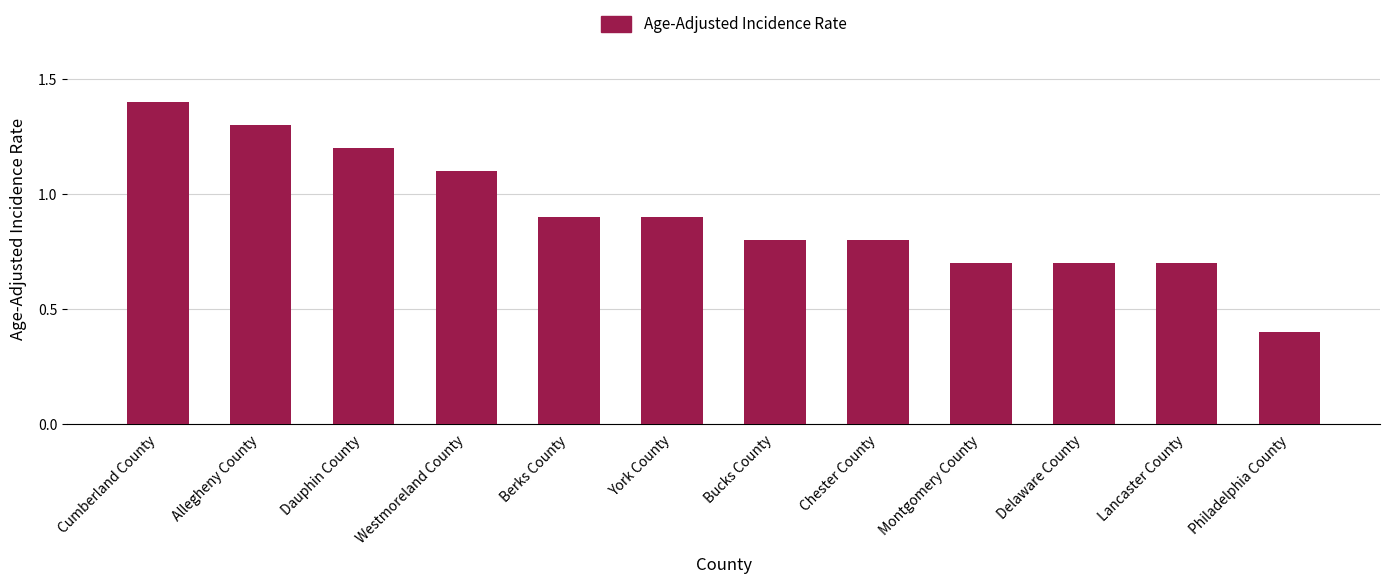

Reading left to right, what are all the values shown in this chart?

1.4	1.3	1.2	1.1	0.9	0.9	0.8	0.8	0.7	0.7	0.7	0.4